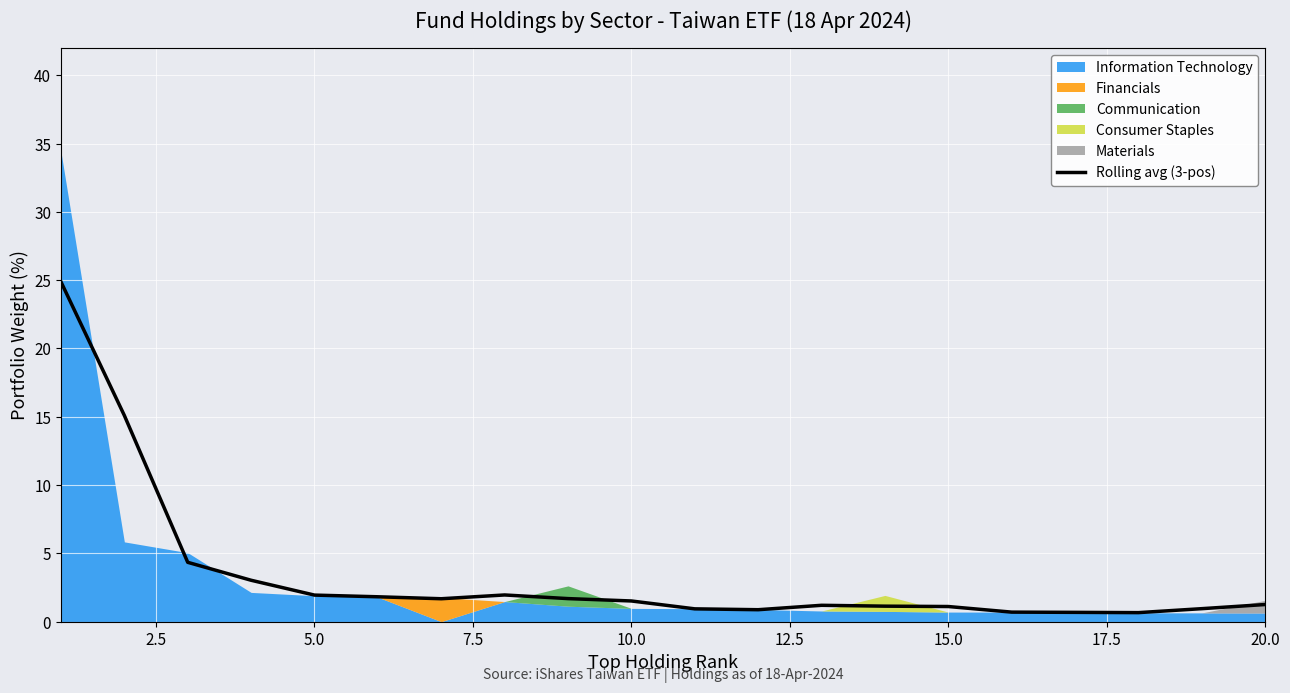

Does the chart display data point markers on the line(s)?

No